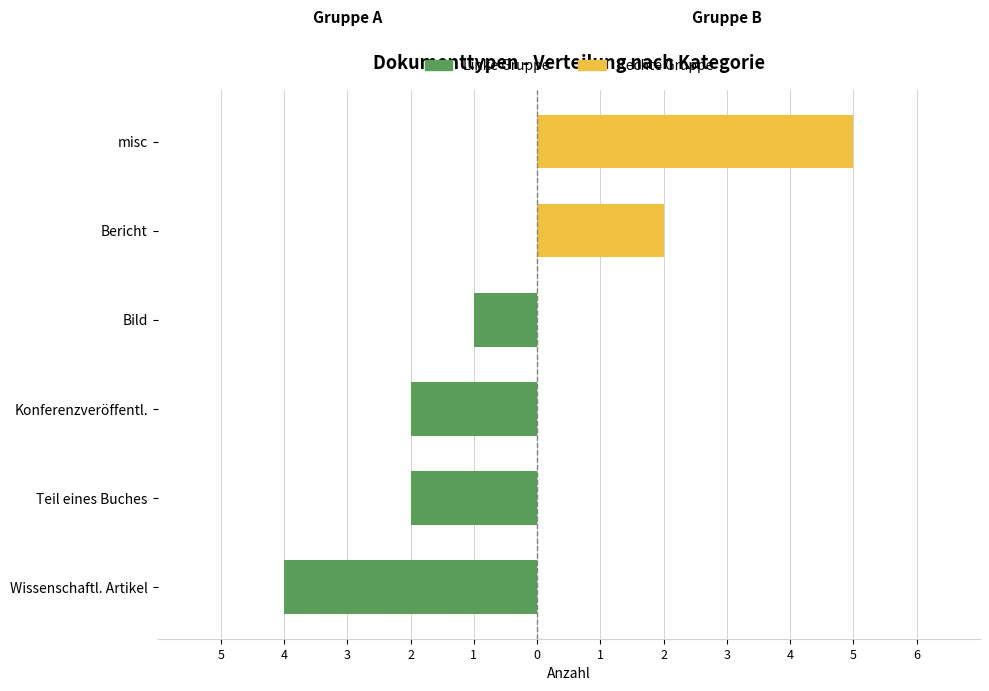

What is the difference between the maximum and minimum values in the Rechte Gruppe series?

5